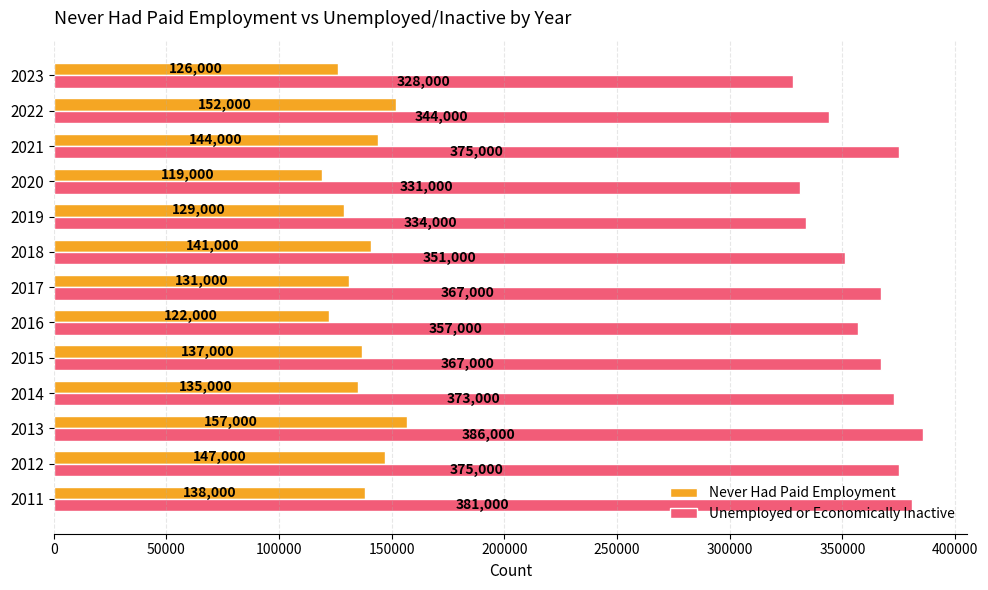

How many data points does each series have?

13